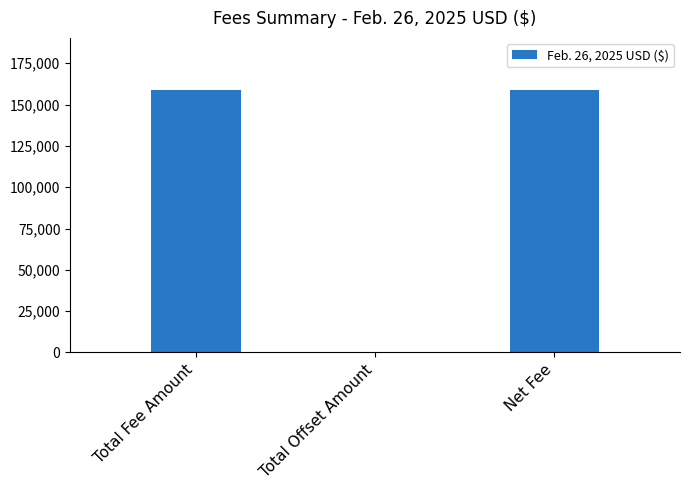

Are the bars grouped side by side (vs. stacked)?

No